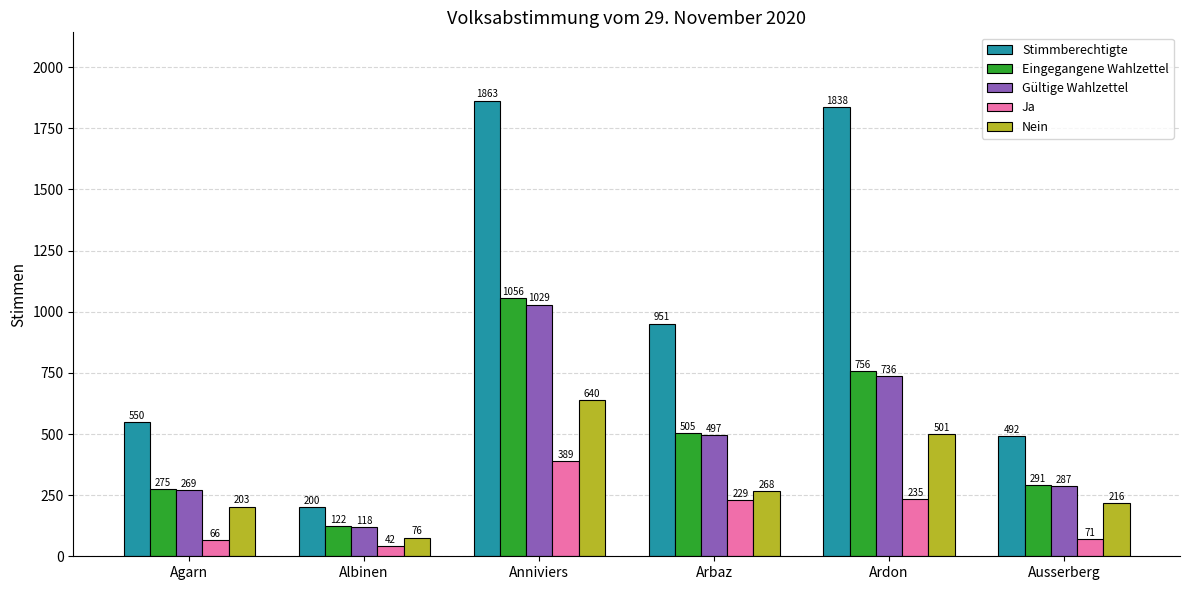

What is the difference between the Stimmberechtigte values at Agarn and Ardon?

1288